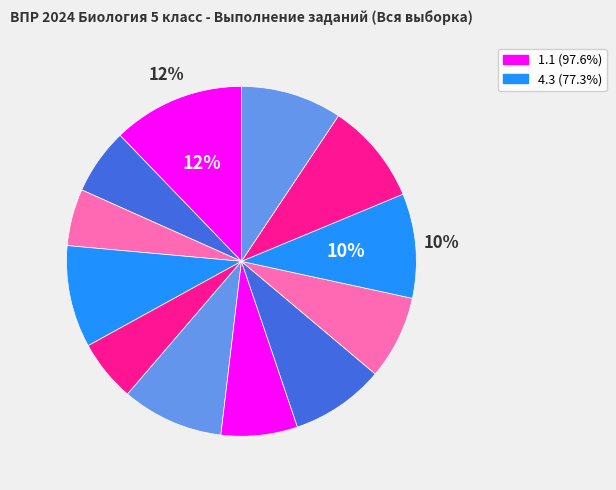

Count the number of slices in the pie.

12